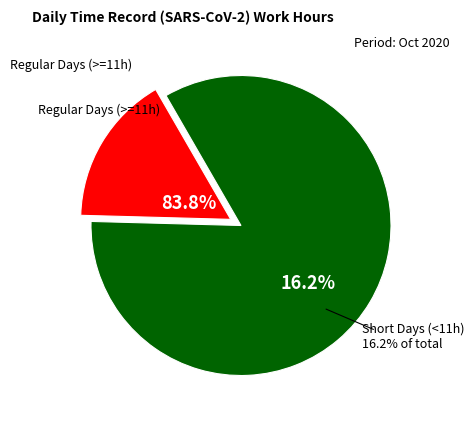

Does 17 represent more than half of the total?

No